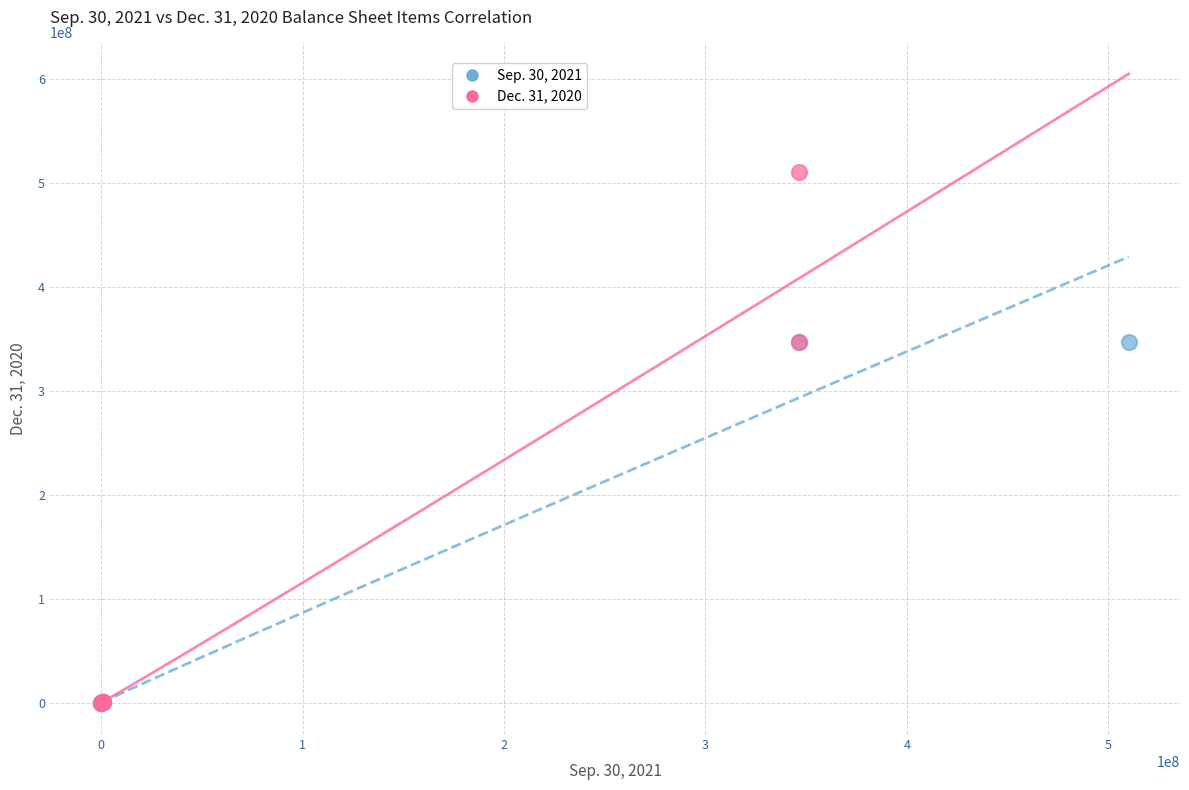

What are all the series names shown in the legend?

Sep. 30, 2021, Dec. 31, 2020